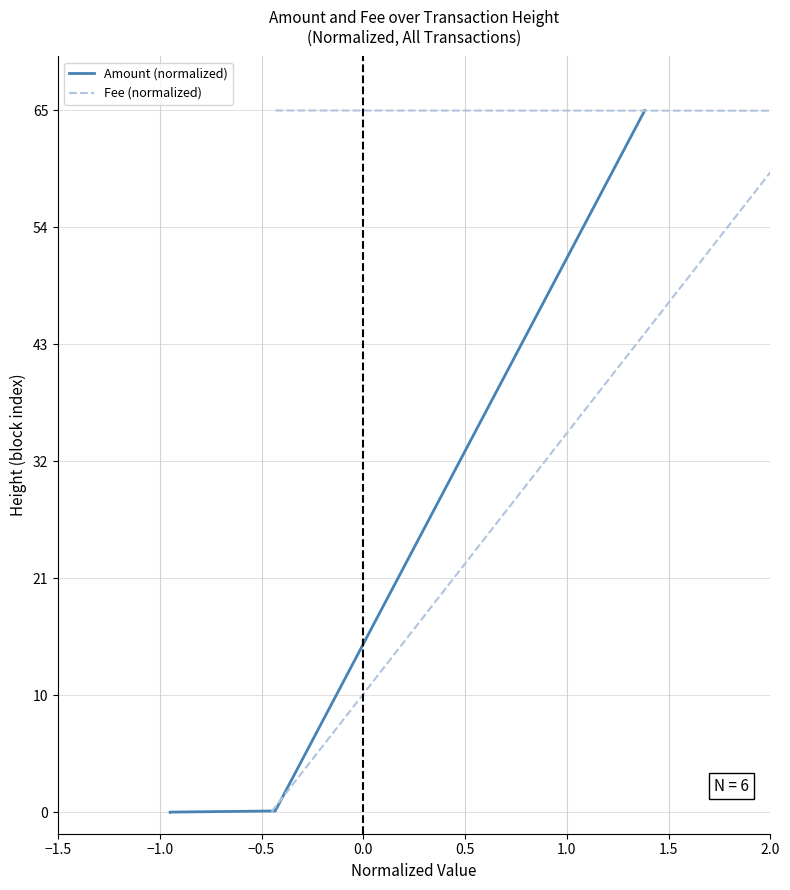

What is the label of the 6th point from the right?

−1.5